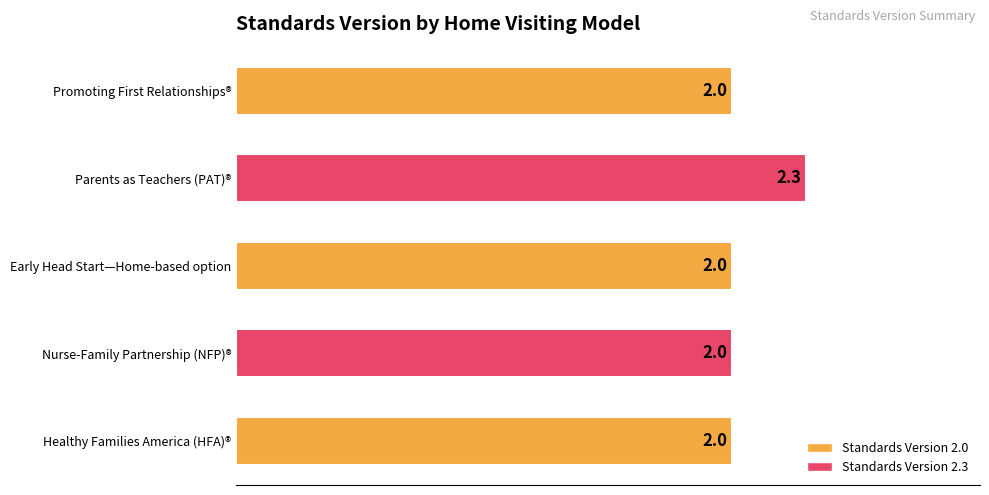

What is the average value?

2.1